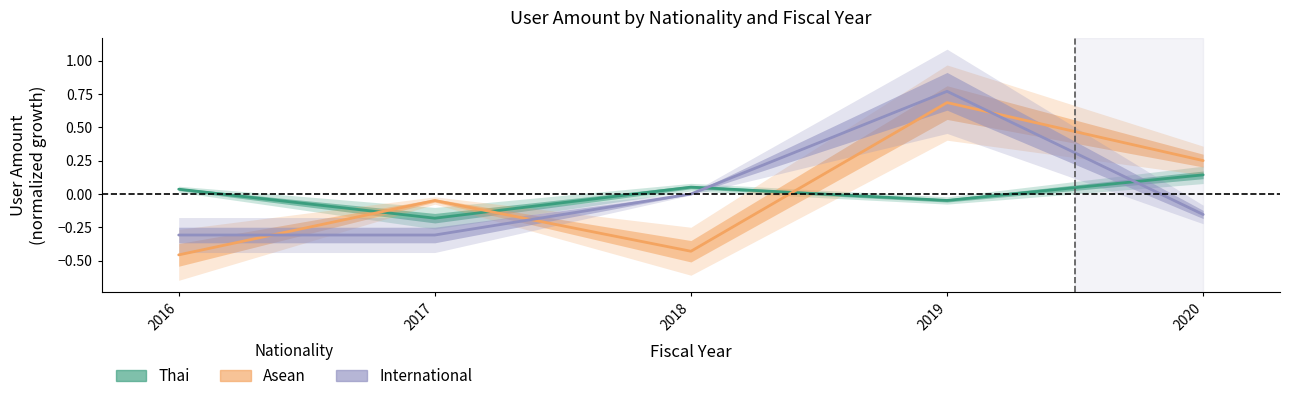

Reading left to right, list all the values displayed in this chart.

Thai: 2016=0.0	2017=-0.2	2018=0.1	2019=-0.0	2020=0.1
Asean: 2016=-0.5	2017=-0.0	2018=-0.4	2019=0.7	2020=0.3
International: 2016=-0.3	2017=-0.3	2018=0.0	2019=0.8	2020=-0.2